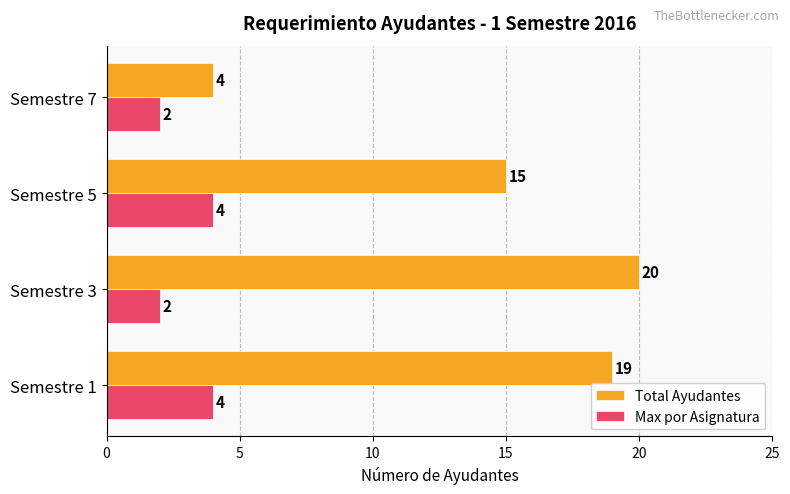

Is it true that Total Ayudantes equals 20 at Semestre 3?

True